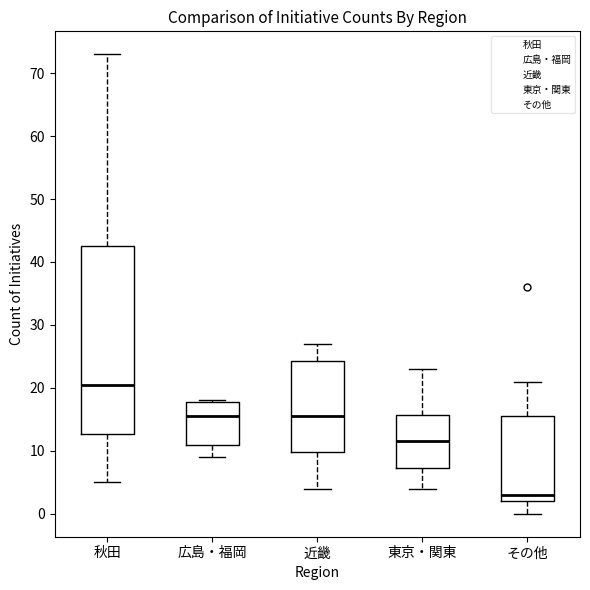

Which box's median line is the lowest?

その他